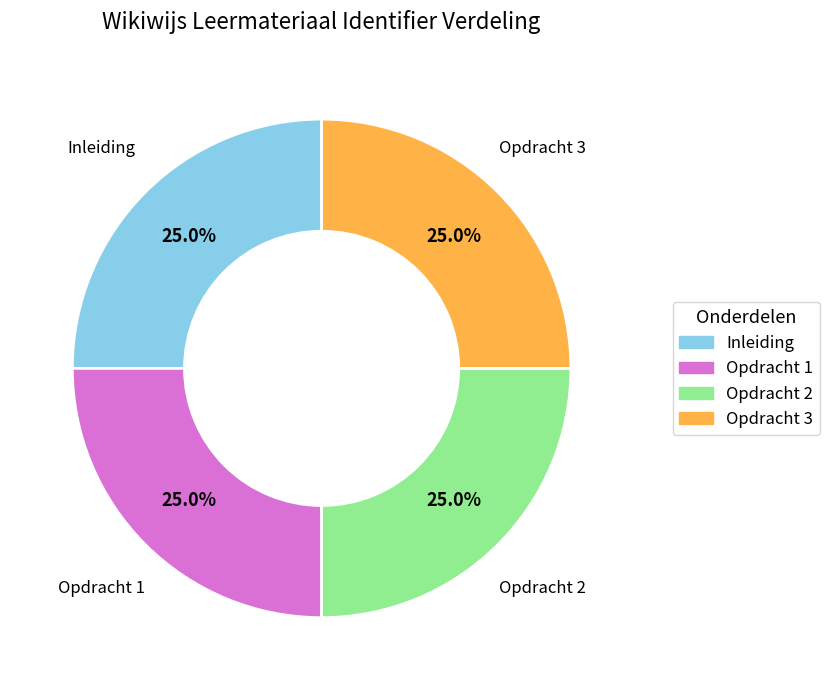

To the nearest percent, what portion does Inleiding represent?

25%